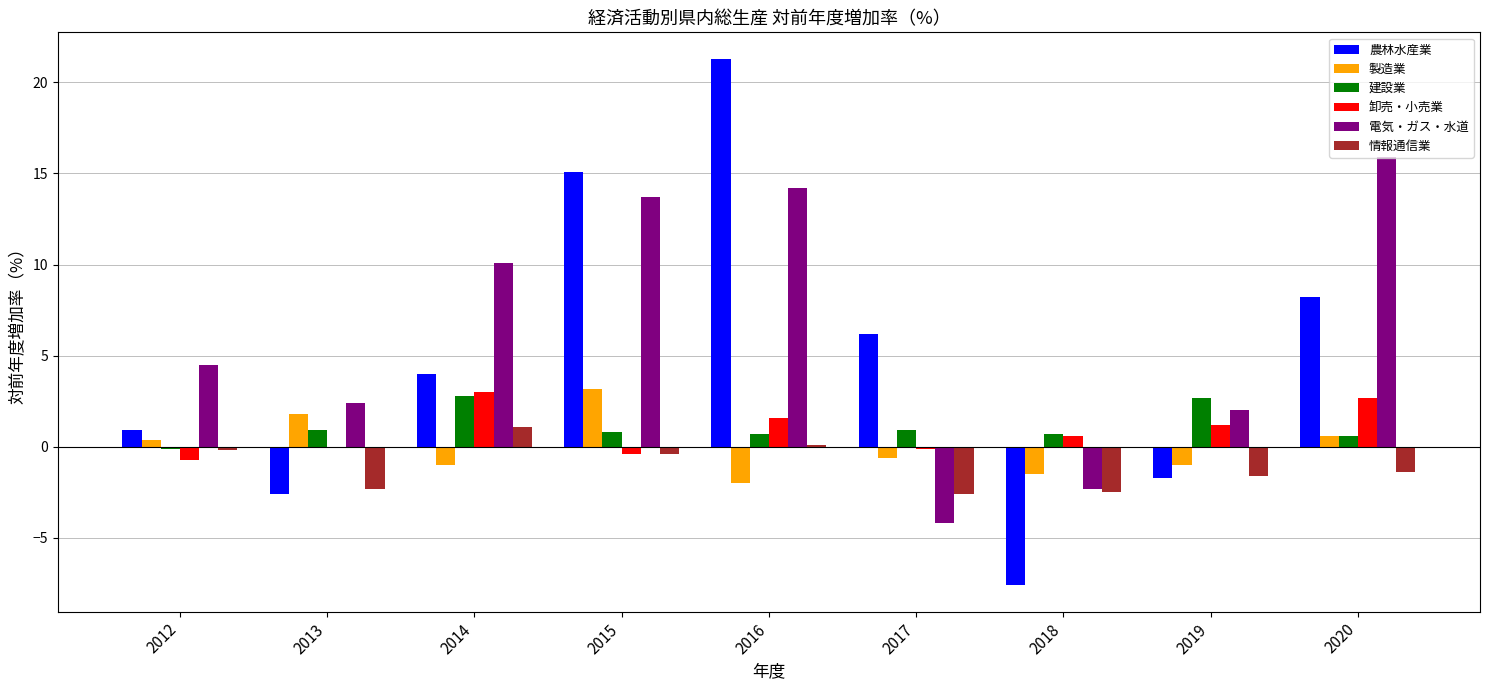

The 情報通信業 series shows -2.5 at 2018. True or false?

True